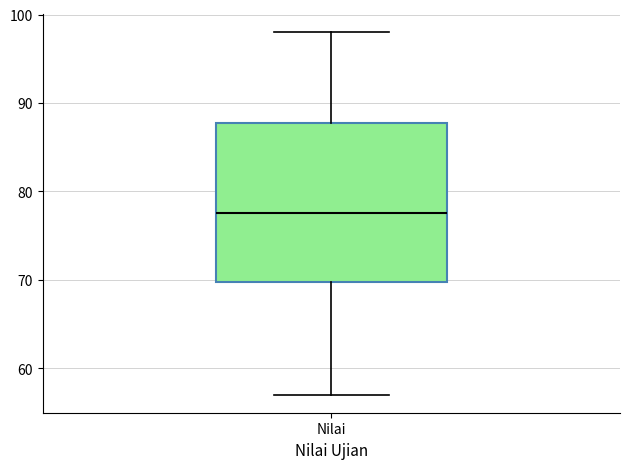

Read this box plot against the y-axis: the position of the median line, the range covered by the box, and the ends of both whiskers. The values are not printed on the chart, so give them approximately, as read against the axis.

median 78, box 70 to 88, whiskers 57 to 98